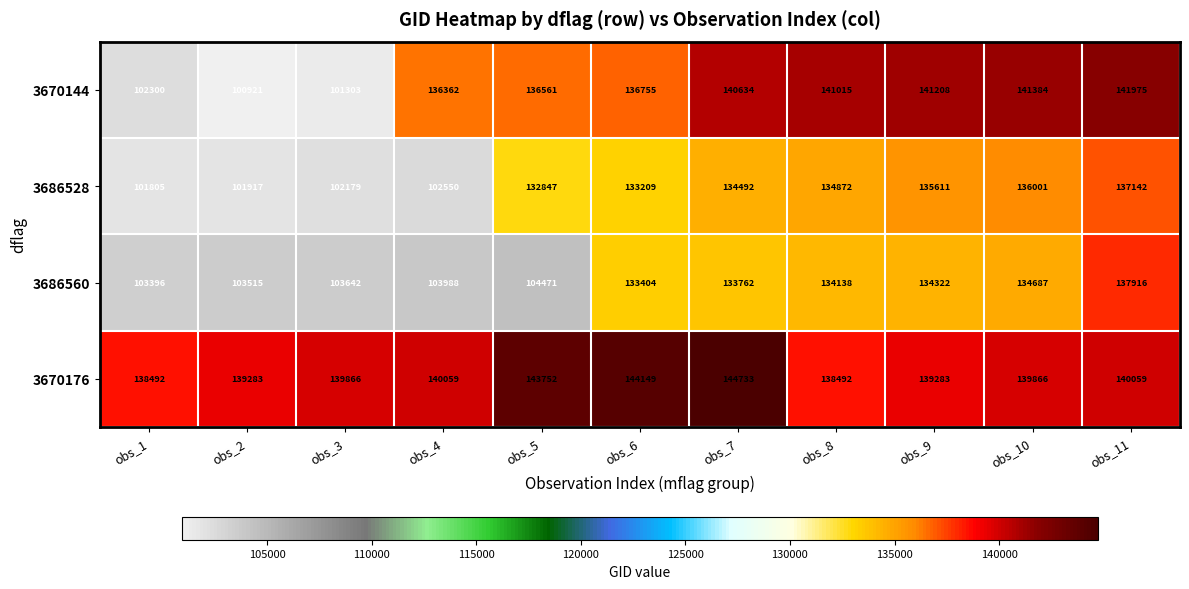

How many distinct data groups are displayed?

4